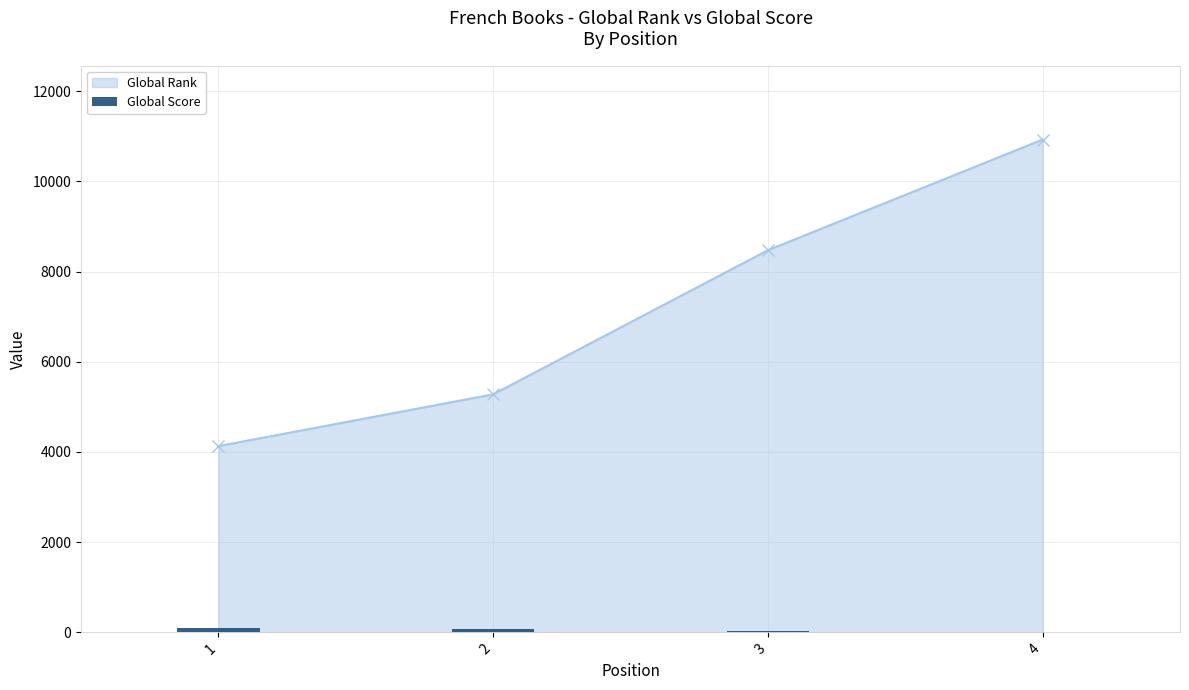

Reading left to right, what are all the values shown in this chart?

1=98	2=78	3=36	4=4